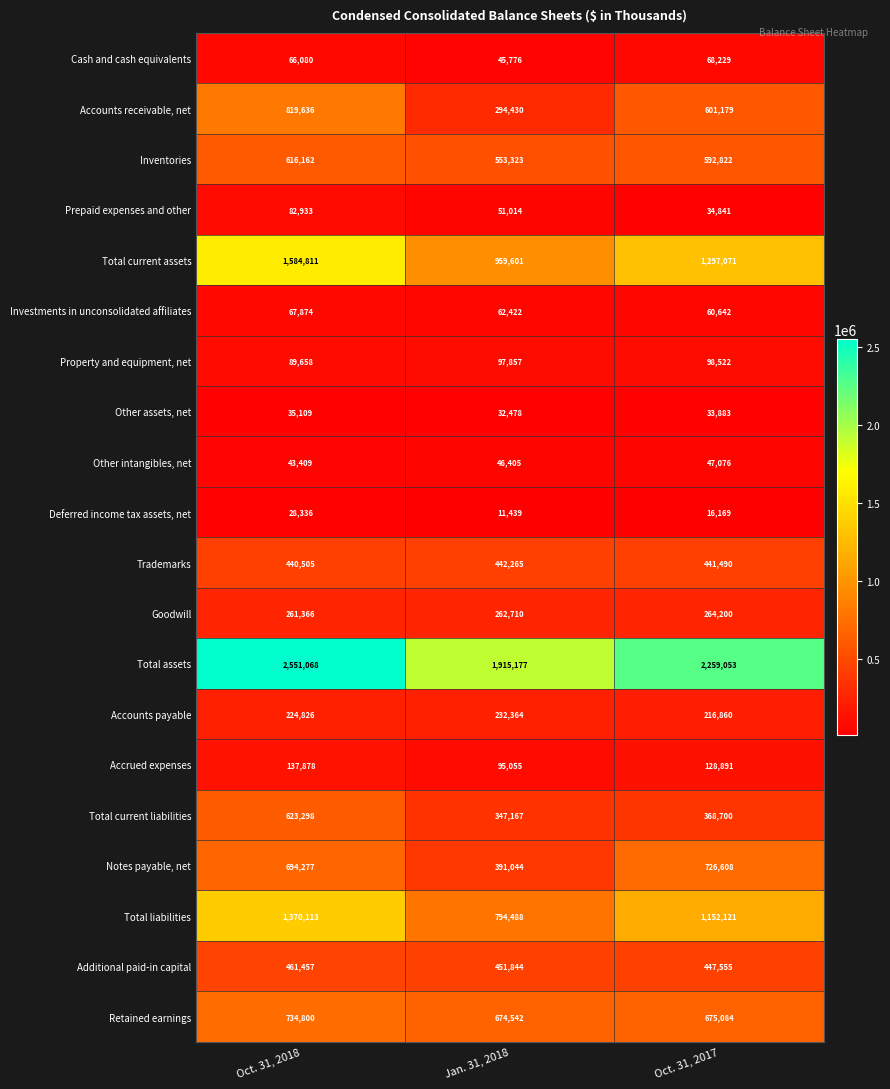

True or false: Other assets, net has a value of 43539 at Jan. 31, 2018.

False